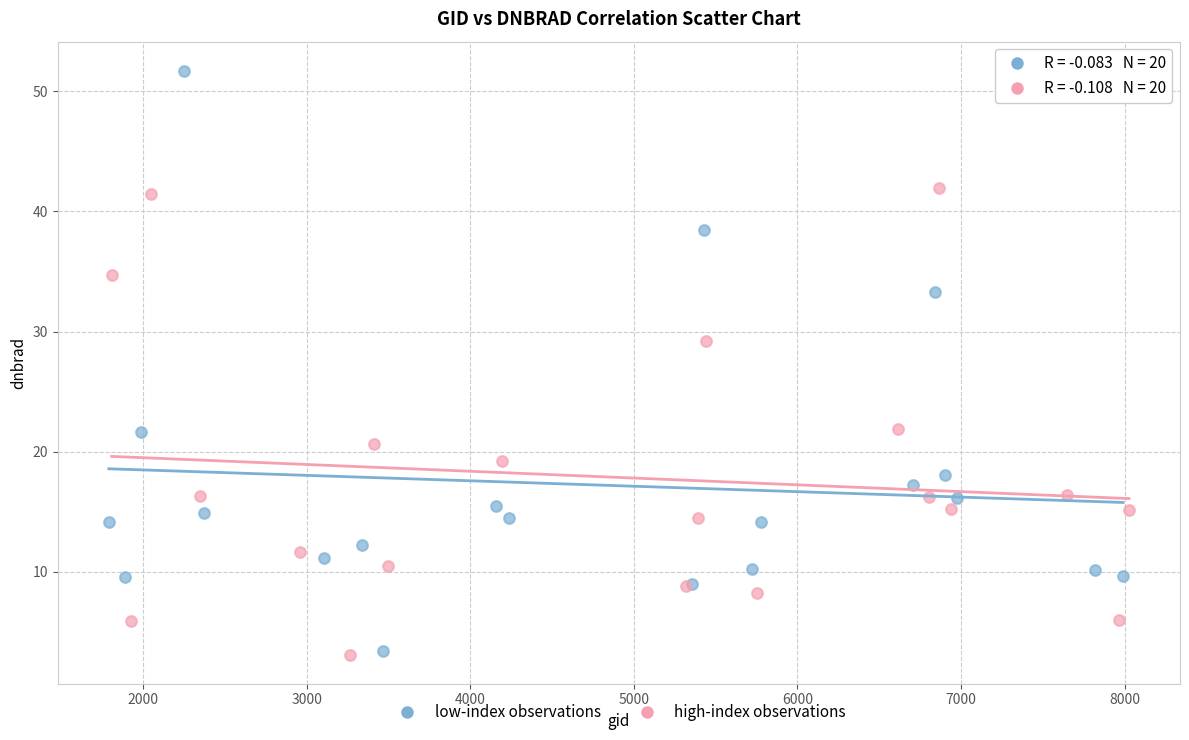

Which series has the widest spread of Y values?

low-index observations